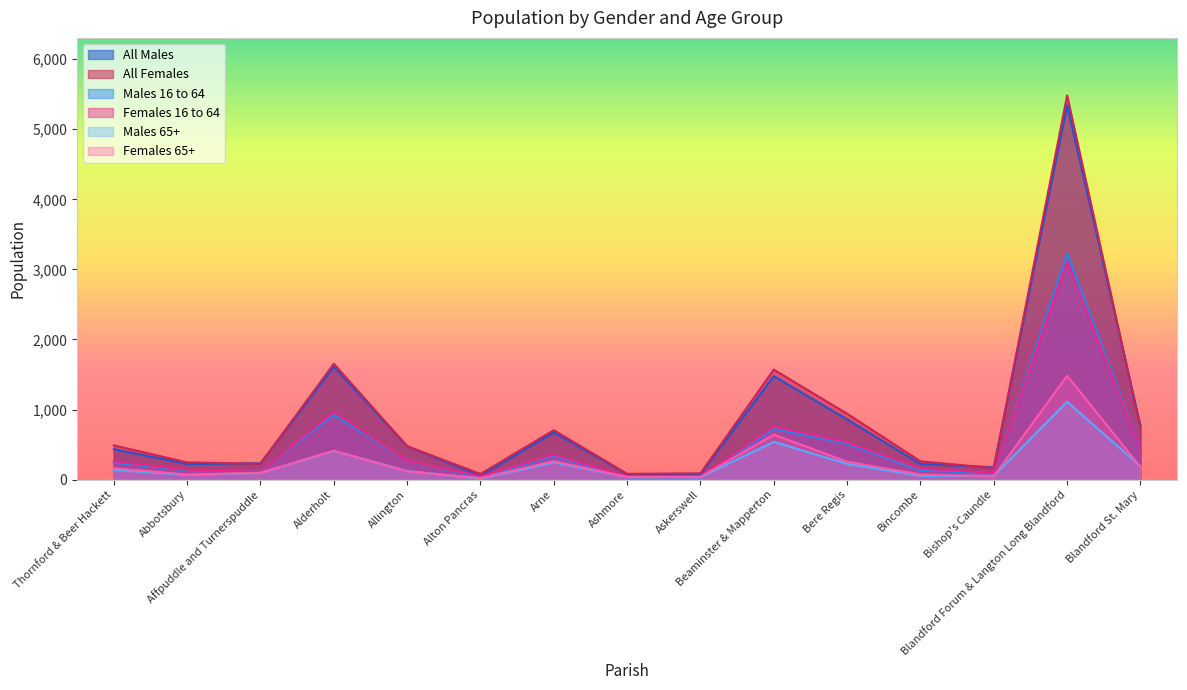

What is the difference between the maximum and minimum values in the Males 16 to 64 series?

3193